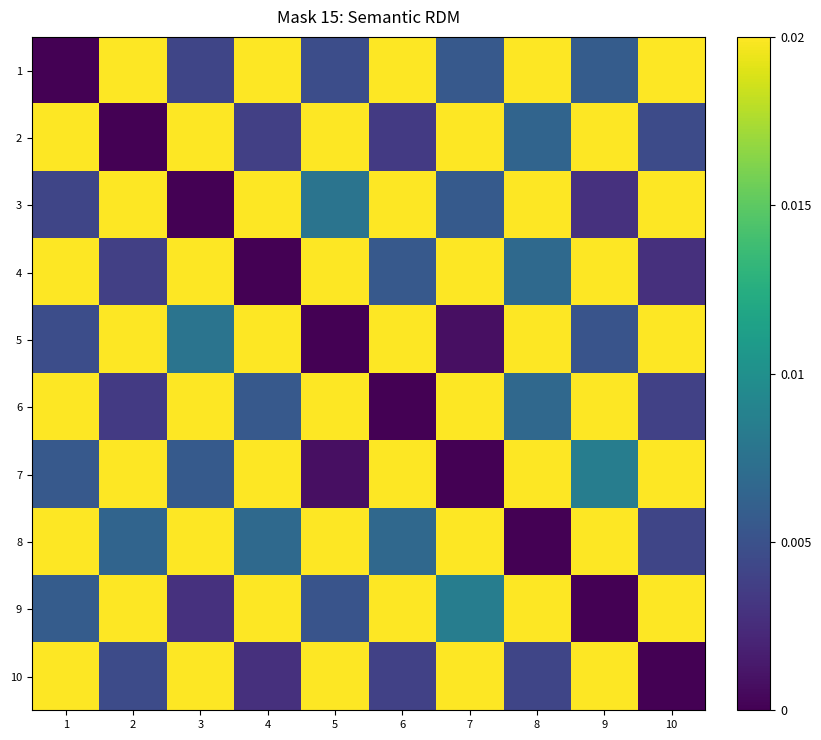

How many categories are shown in the chart?

10